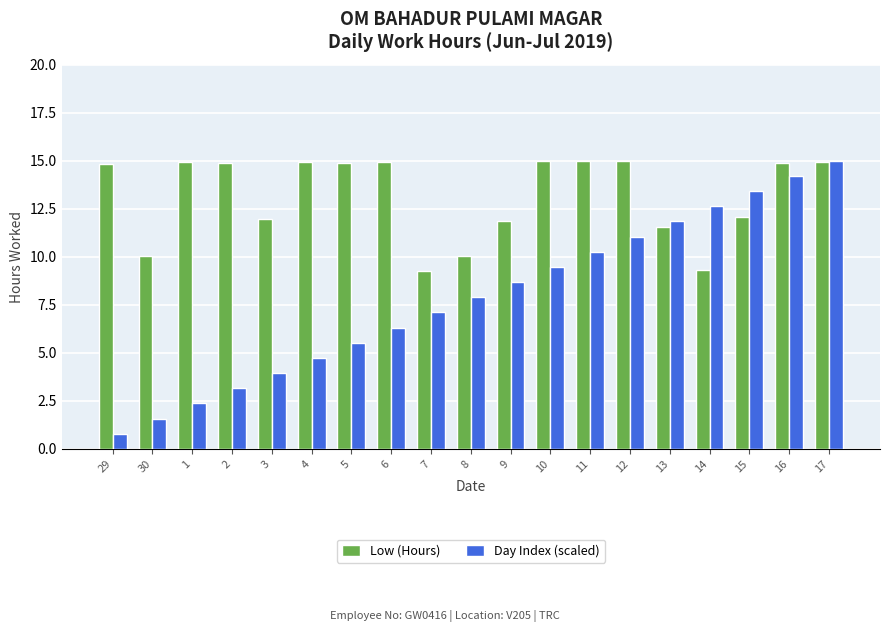

What is the minimum value for Day Index (scaled)?

0.8